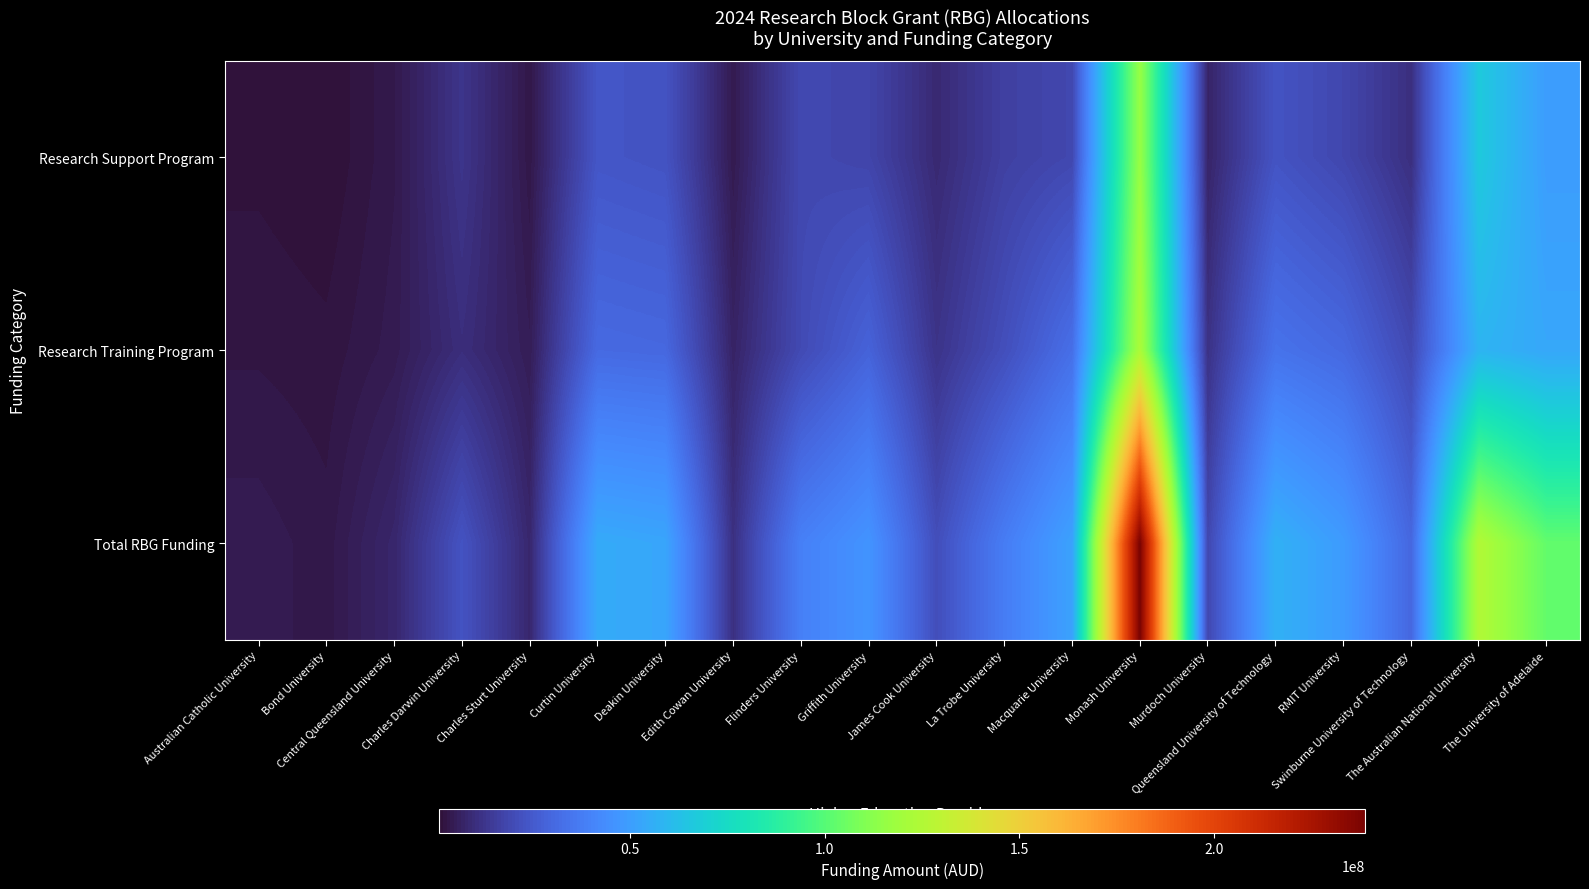

Which series has the largest total across all categories?

Total RBG Funding